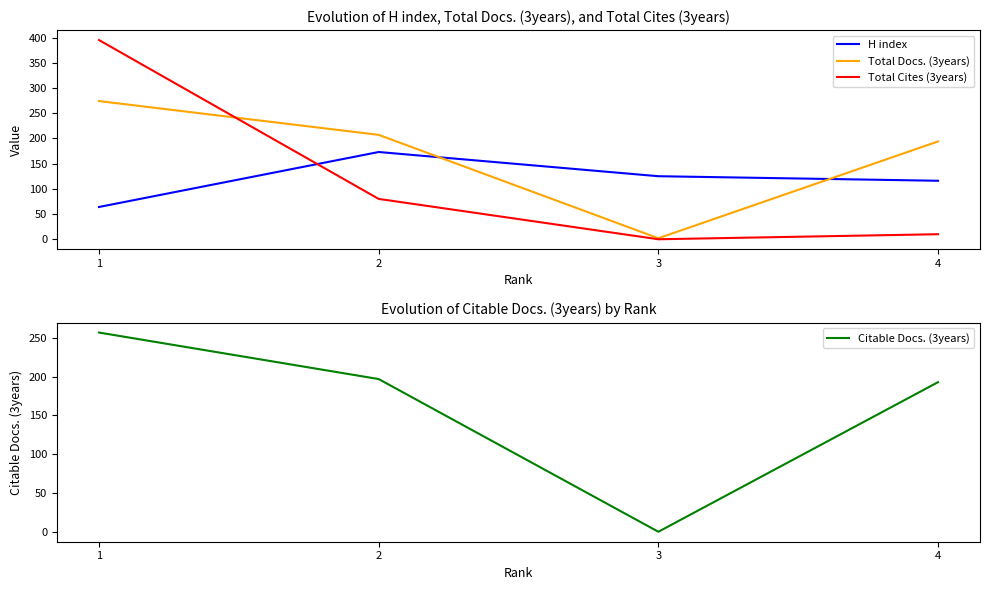

At how many categories does at least one series exceed 43?

4